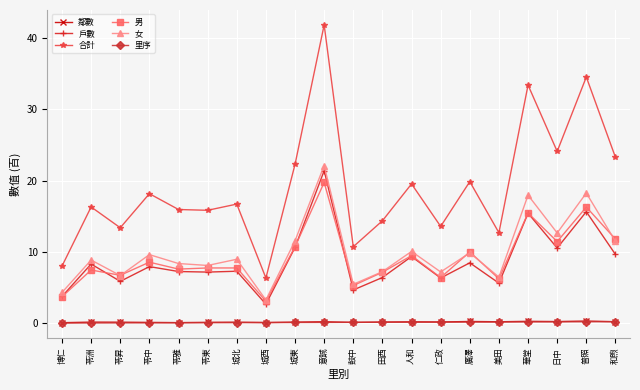

How many categories are shown in the chart?

20